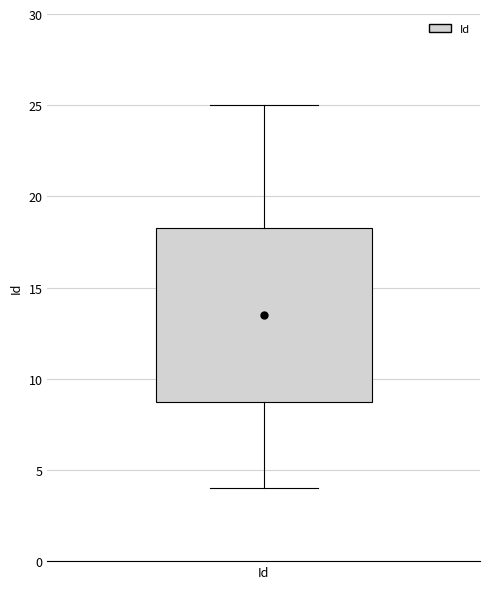

Where is the upper edge of the box for Id on the y-axis? The values are not printed on the chart, so give them approximately, as read against the axis.

18.5